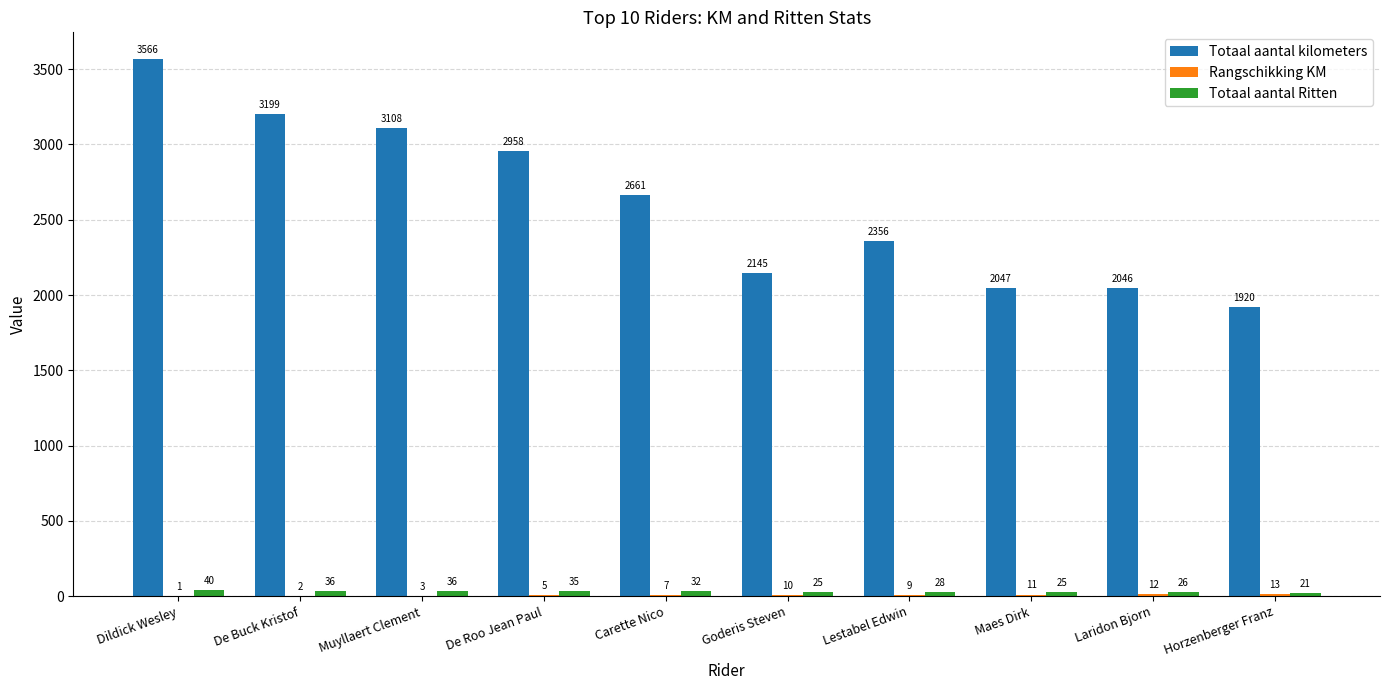

What is the average value of the Totaal aantal Ritten series?

30